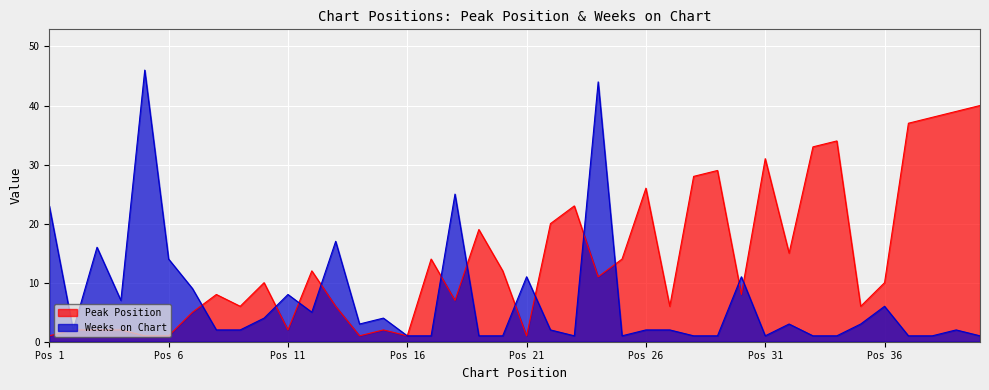

At 13, list the series in order from largest to smallest.

Weeks on Chart, Peak Position